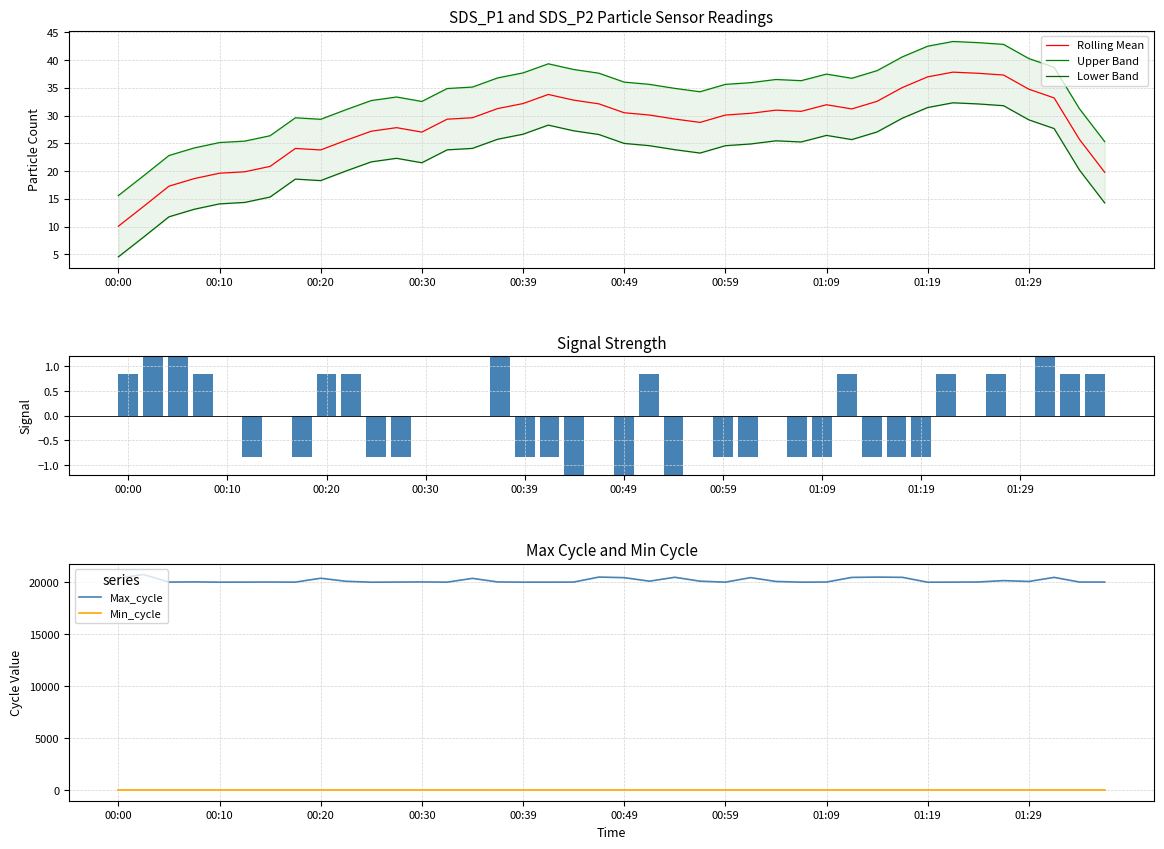

Reading left to right, list all the values displayed in this chart.

Rolling Mean: 10.1	13.6	17.3	18.6	19.6	19.9	20.8	24.1	23.8	25.5	27.2	27.8	27.0	29.3	29.6	31.3	32.2	33.8	32.8	32.1	30.5	30.1	29.4	28.8	30.1	30.4	31.0	30.8	31.9	31.2	32.6	35.0	37.0	37.8	37.6	37.3	34.7	33.2	25.7	19.8
Upper Band: 15.6	19.2	22.8	24.2	25.1	25.4	26.4	29.6	29.3	31.0	32.7	33.3	32.5	34.9	35.1	36.8	37.7	39.3	38.3	37.6	36.0	35.6	34.9	34.3	35.6	35.9	36.5	36.3	37.5	36.7	38.1	40.6	42.5	43.3	43.1	42.8	40.3	38.7	31.2	25.3
Lower Band: 4.5	8.1	11.8	13.1	14.1	14.4	15.3	18.6	18.3	20.0	21.7	22.3	21.5	23.8	24.1	25.7	26.6	28.3	27.3	26.6	25.0	24.6	23.8	23.2	24.6	24.9	25.4	25.2	26.4	25.7	27.0	29.5	31.4	32.3	32.1	31.8	29.2	27.7	20.2	14.3
Signal: 0.8	2.5	1.7	0.8	0.0	-0.8	0.0	-0.8	0.8	0.8	-0.8	-0.8	0.0	0.0	0.0	1.7	-0.8	-0.8	-1.7	0.0	-1.7	0.8	-1.7	0.0	-0.8	-0.8	0.0	-0.8	-0.8	0.8	-0.8	-0.8	-0.8	0.8	0.0	0.8	0.0	1.7	0.8	0.8
Max_cycle: 20420.0	20757.0	20034.0	20049.0	20026.0	20030.0	20037.0	20030.0	20404.0	20110.0	20022.0	20034.0	20047.0	20027.0	20391.0	20046.0	20027.0	20027.0	20034.0	20516.0	20459.0	20121.0	20496.0	20121.0	20026.0	20463.0	20093.0	20026.0	20038.0	20483.0	20513.0	20490.0	20022.0	20029.0	20041.0	20176.0	20093.0	20486.0	20037.0	20034.0
Min_cycle: 28.0	28.0	28.0	28.0	28.0	28.0	28.0	28.0	28.0	28.0	28.0	28.0	28.0	28.0	28.0	28.0	28.0	28.0	28.0	28.0	28.0	28.0	28.0	28.0	28.0	28.0	28.0	28.0	28.0	28.0	28.0	28.0	28.0	28.0	28.0	28.0	28.0	28.0	28.0	28.0